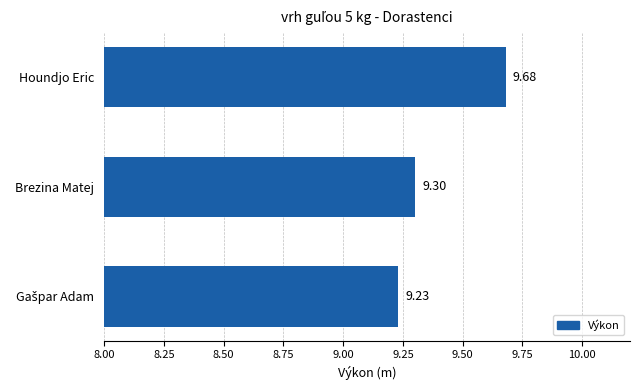

What is the label of the 3rd bar from the bottom?

Houndjo Eric